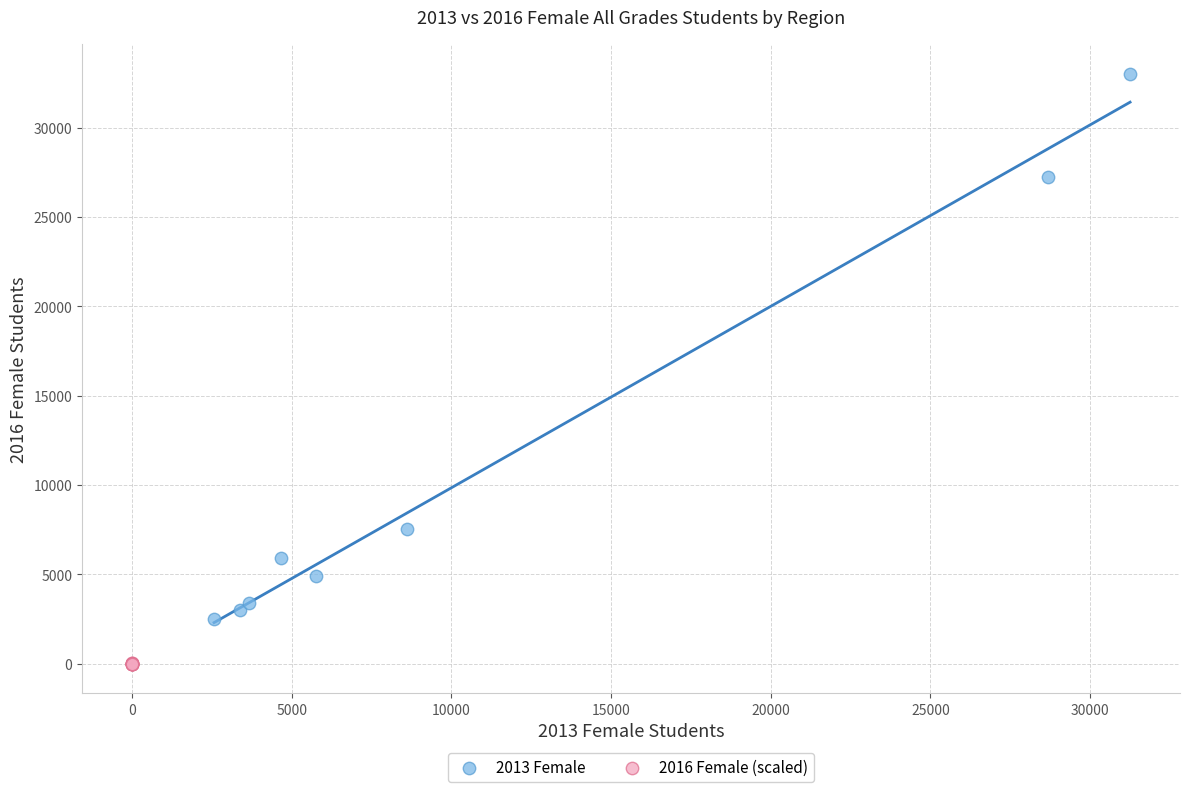

Which series has the largest Y range (max minus min)?

2013 Female